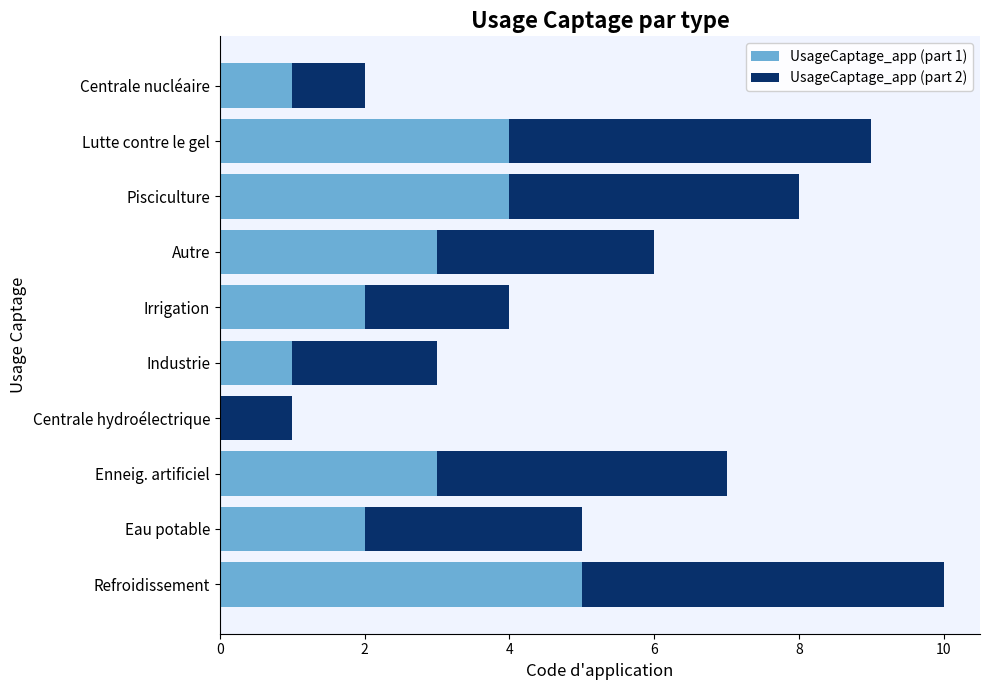

The value of UsageCaptage_app (part 1) at Autre is 3. True or false?

True